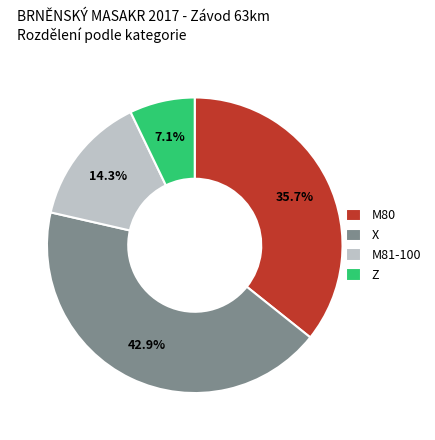

Which slice is the smallest?

Z